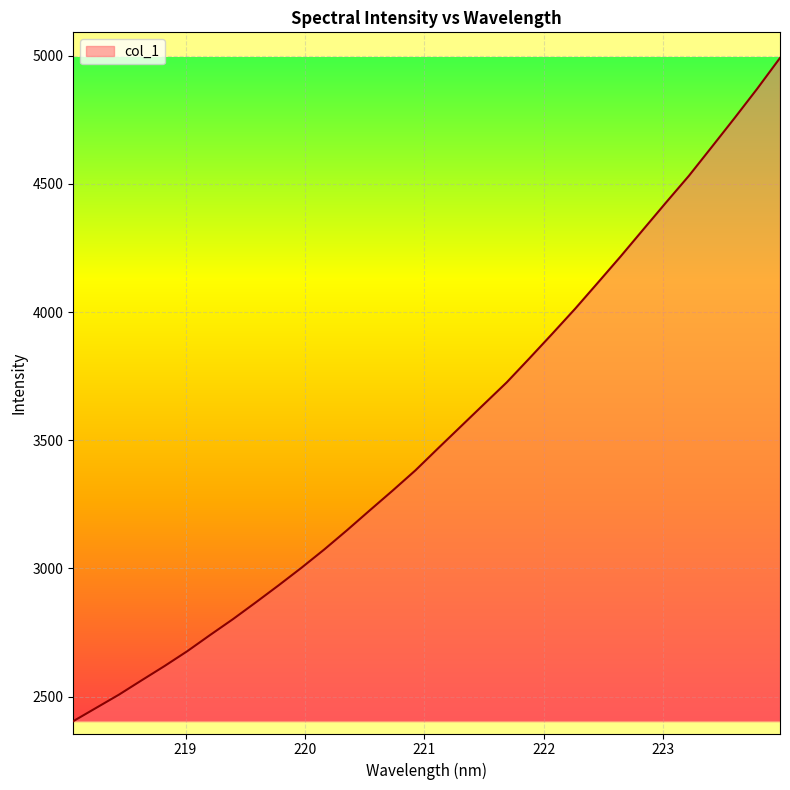

What is the minimum value shown in the chart?

2404.4